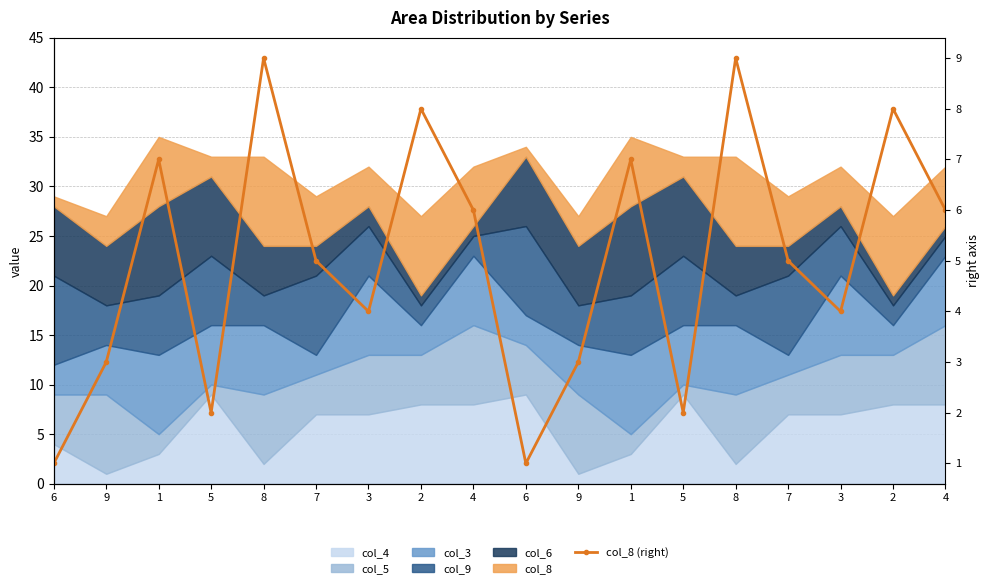

Is it true that the value at 8 is 9?

True